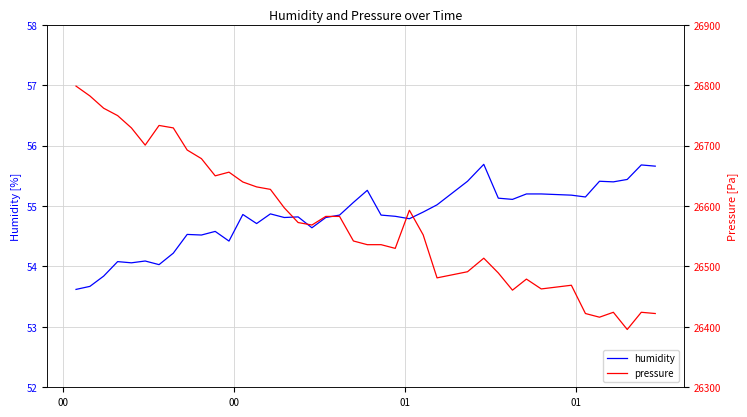

What is the difference between the maximum and minimum values in the pressure series?

402.8